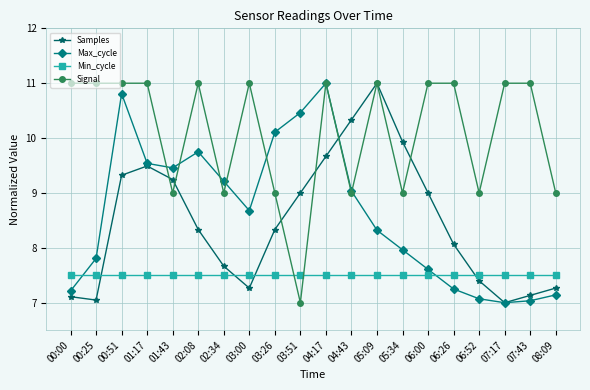

At 03:26, list the series in order from largest to smallest.

Max_cycle, Signal, Samples, Min_cycle